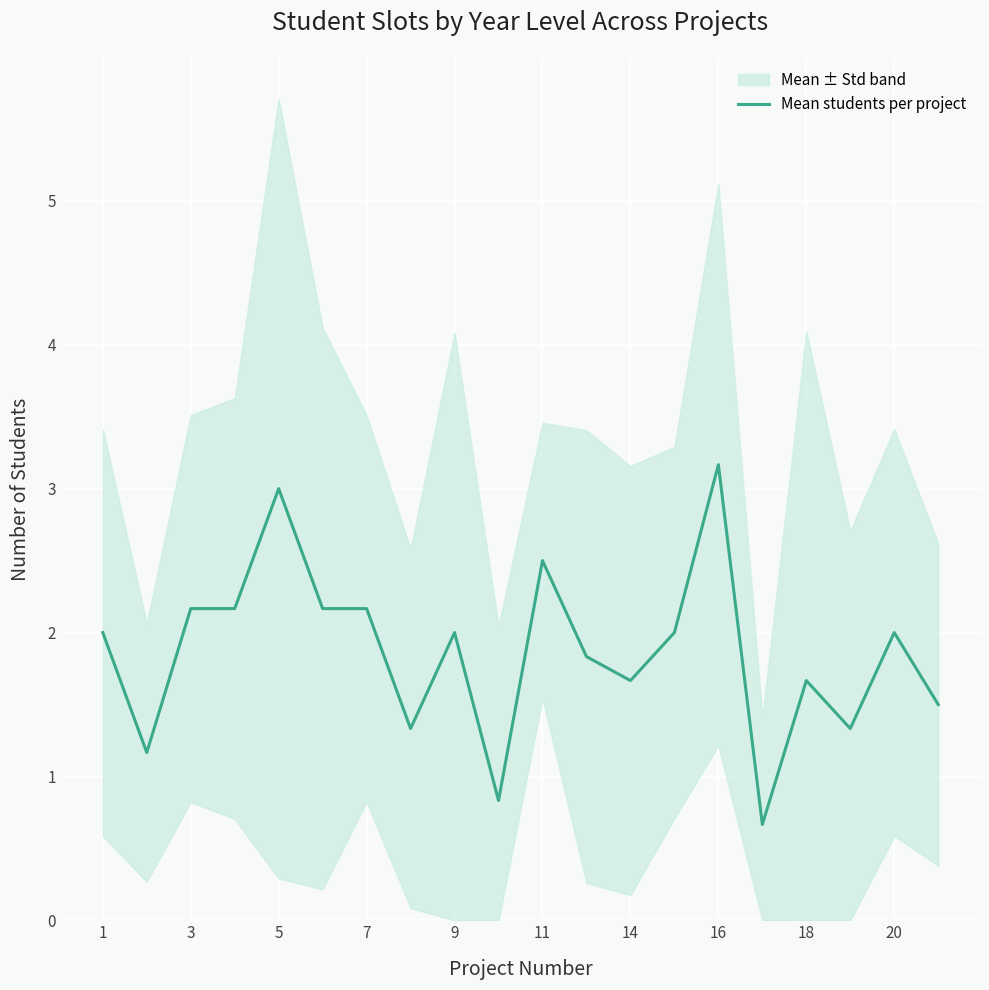

The value of Mean students per project at 1 is 0.7. True or false?

False